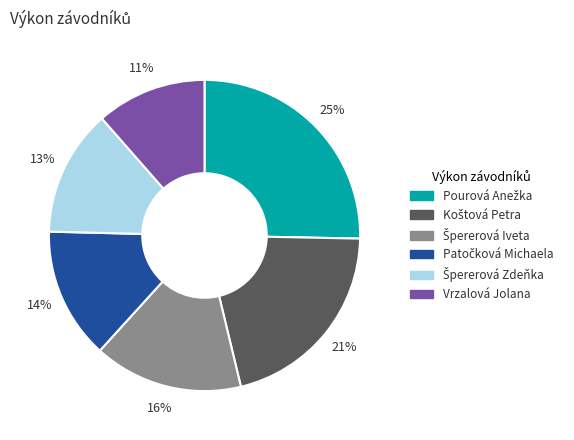

To the nearest percent, what is the average slice percentage?

17%